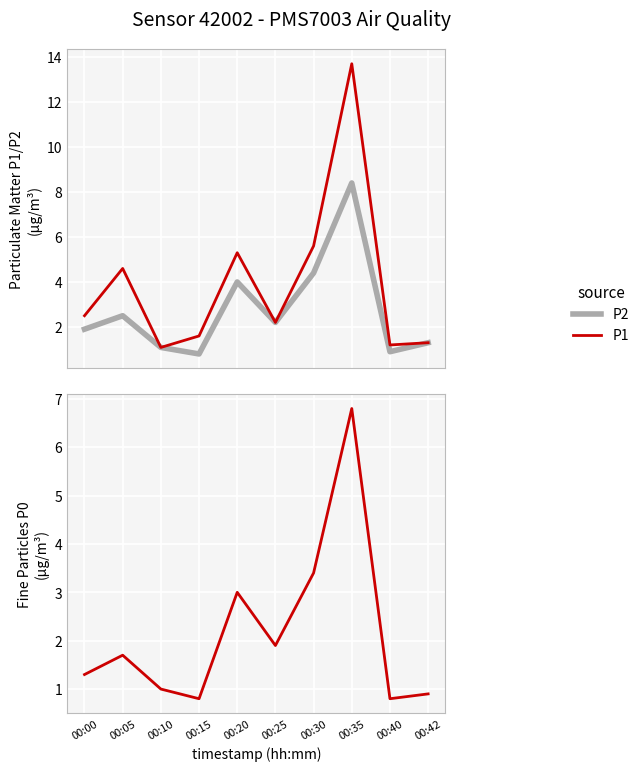

At which label does P2 (PHAC portal equiv) reach its minimum?

00:15